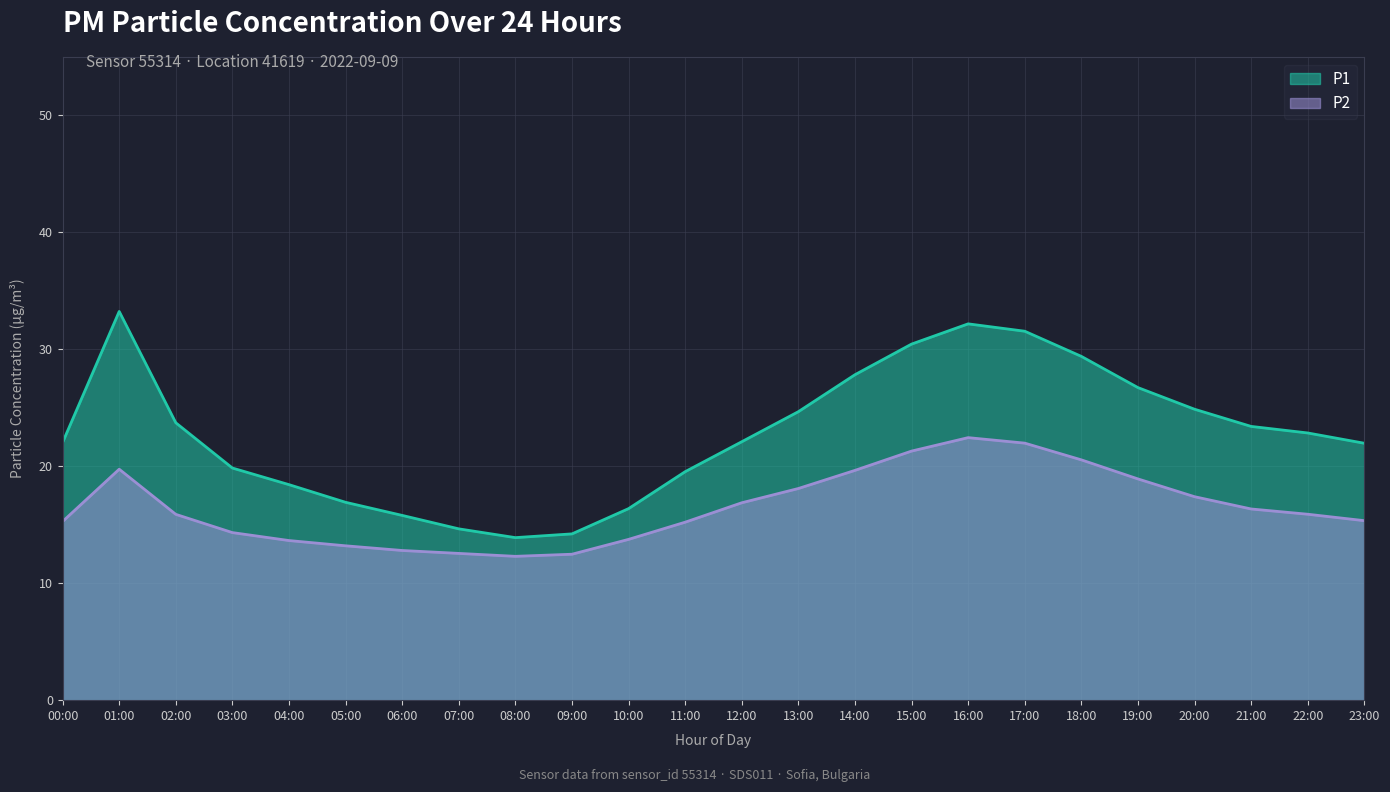

What is the label of the 13th point from the right?

11:00